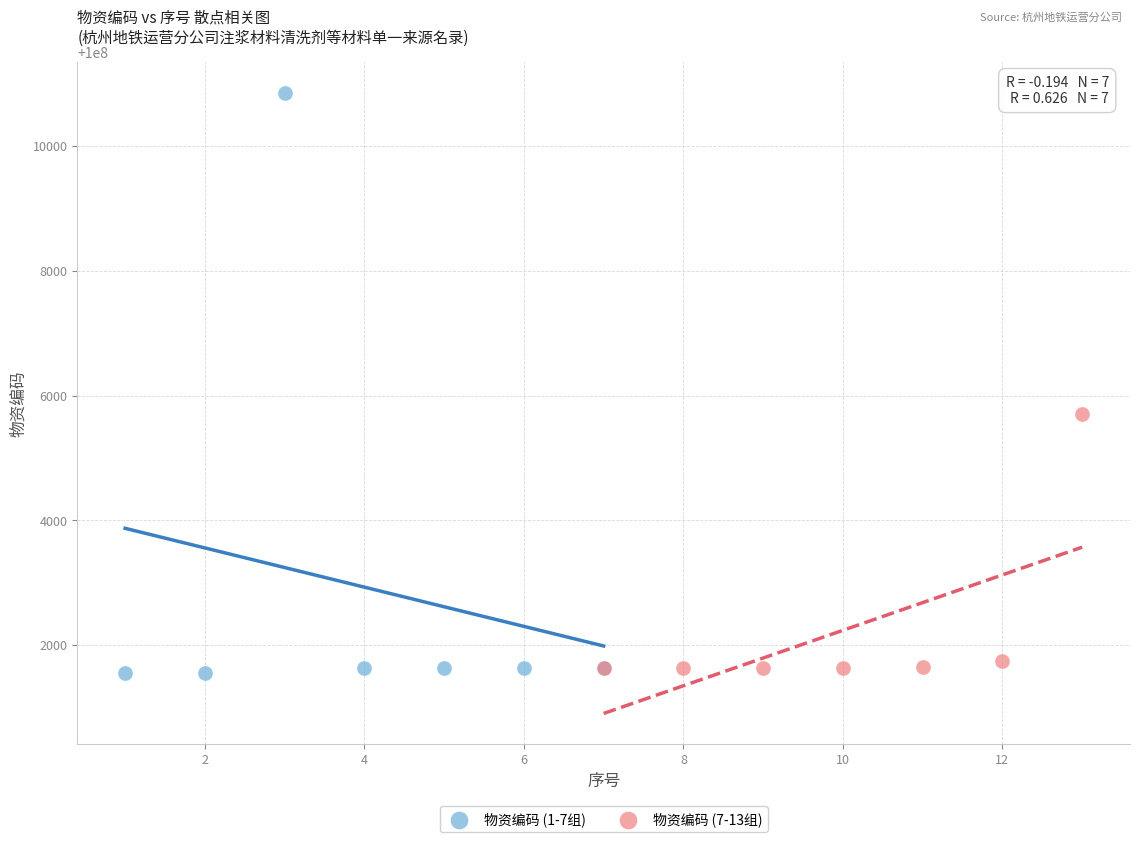

Which series reaches the maximum Y coordinate?

物资编码 (1-7组)